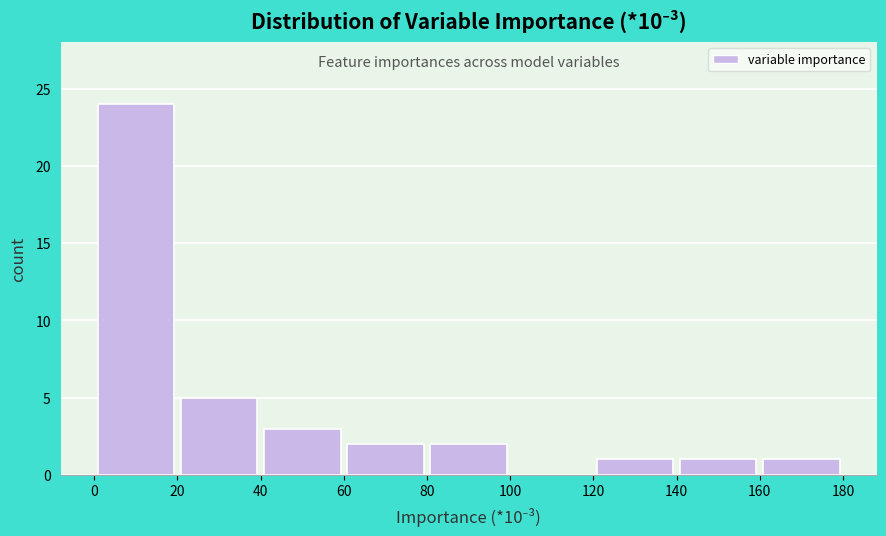

How tall is the bar that spans 20 to 40 on the x-axis? The values are not printed on the chart, so give them approximately, as read against the axis.

5